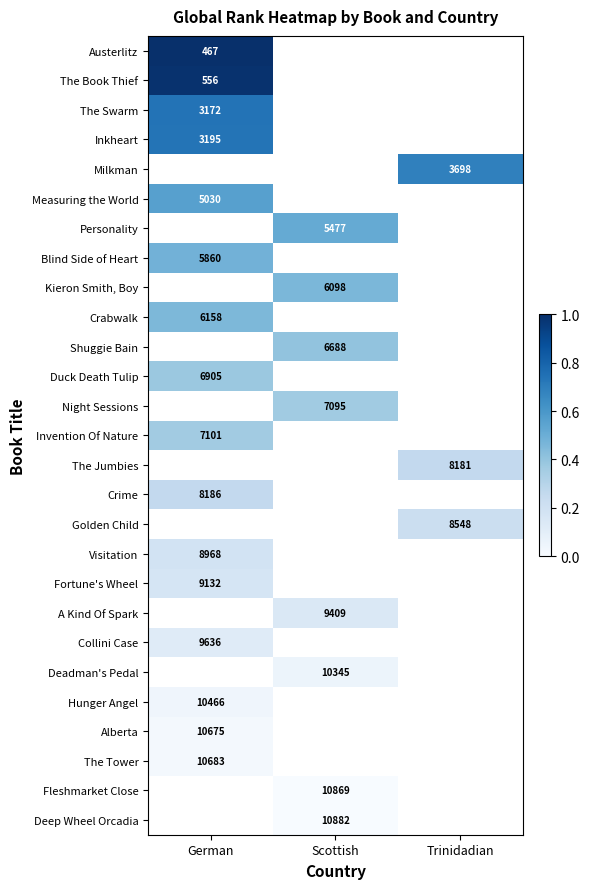

Is it true that Fortune's Wheel equals 9132 at German?

True